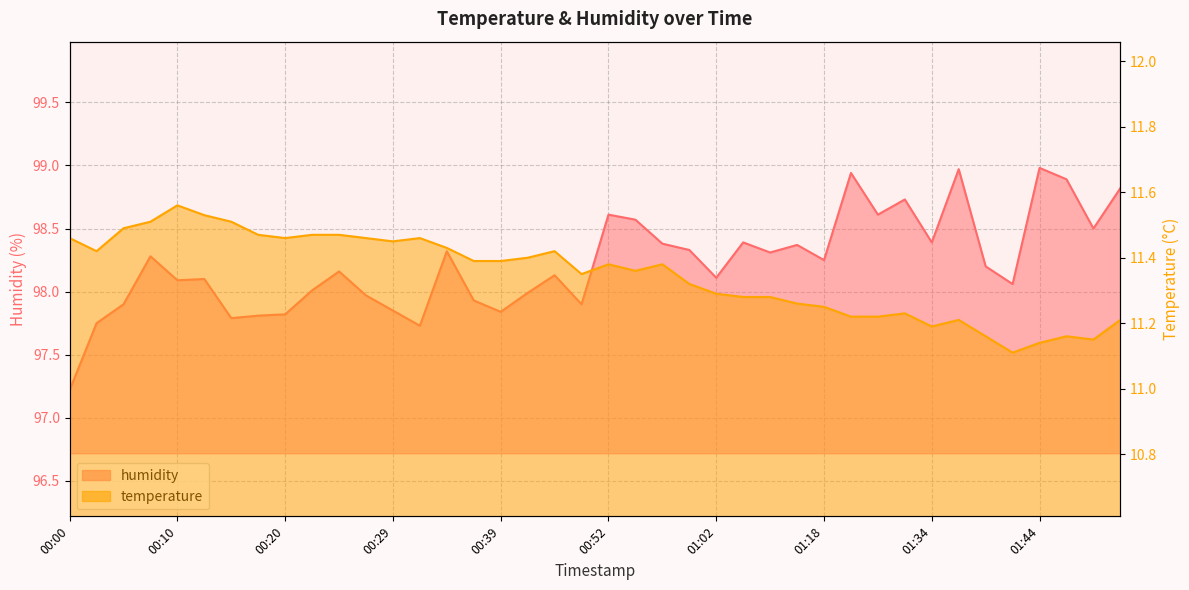

Where is humidity nearest to the value 98?

00:22